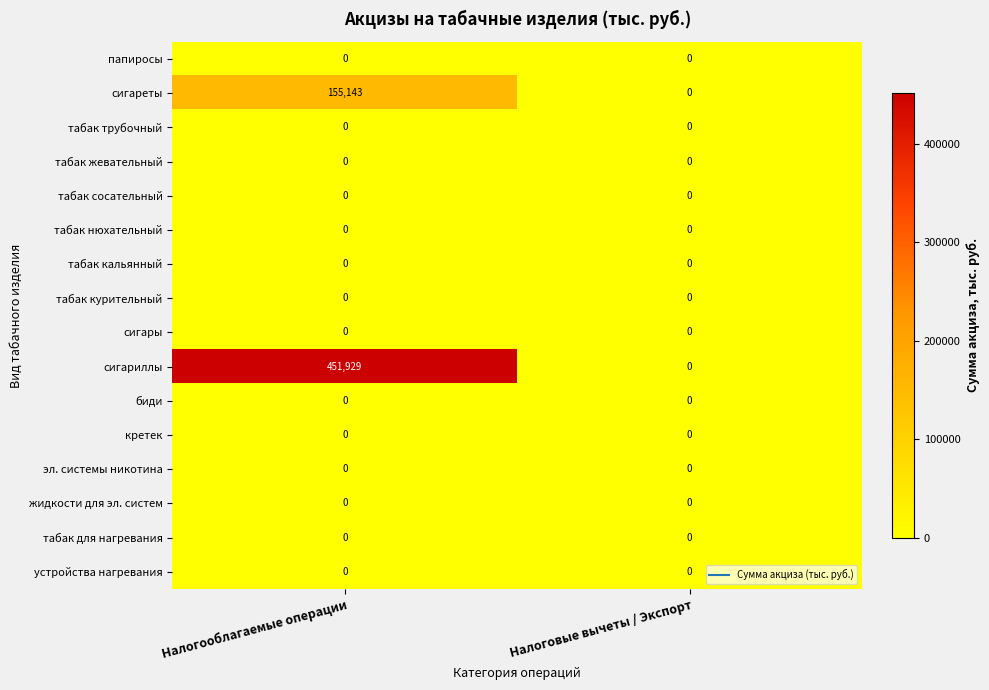

True or false: сигары has a value of 0 at Налоговые вычеты / Экспорт.

True